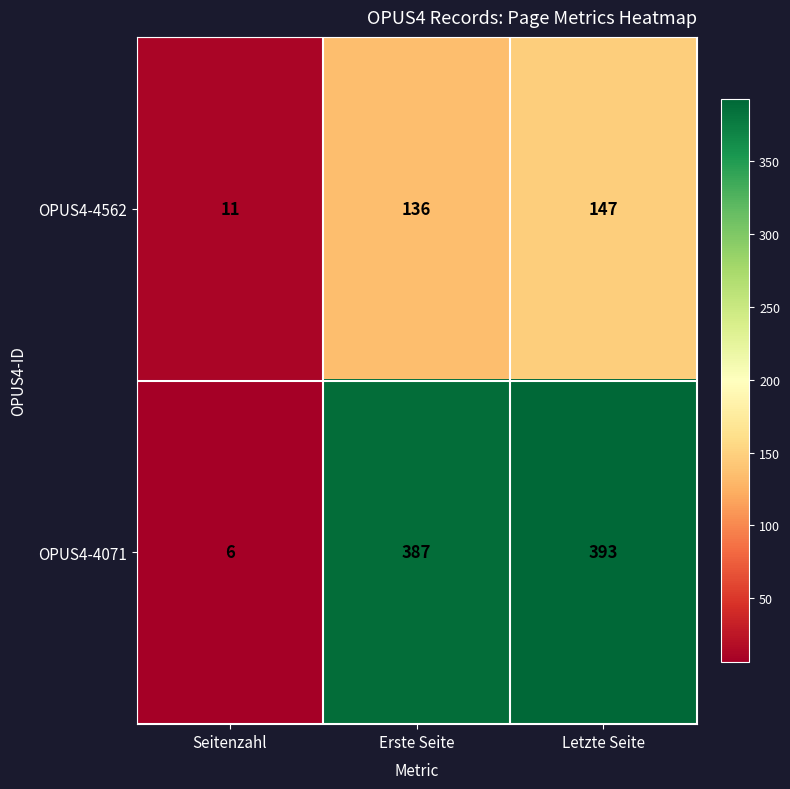

Reading left to right, extract all data points from this chart.

OPUS4-4562: 11	136	147
OPUS4-4071: 6	387	393